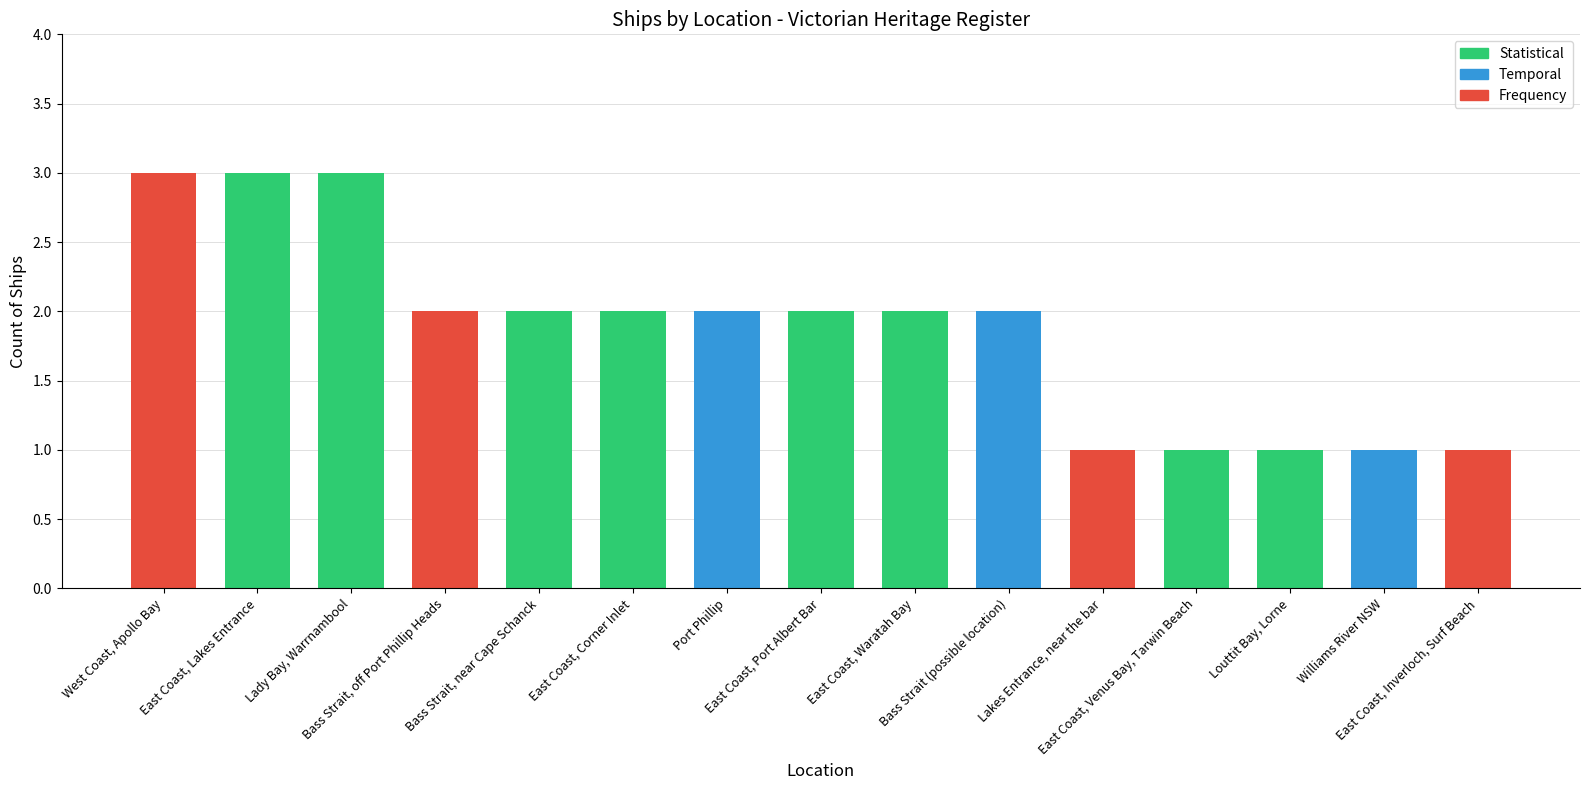

What position from the left is Bass Strait, near Cape Schanck?

5